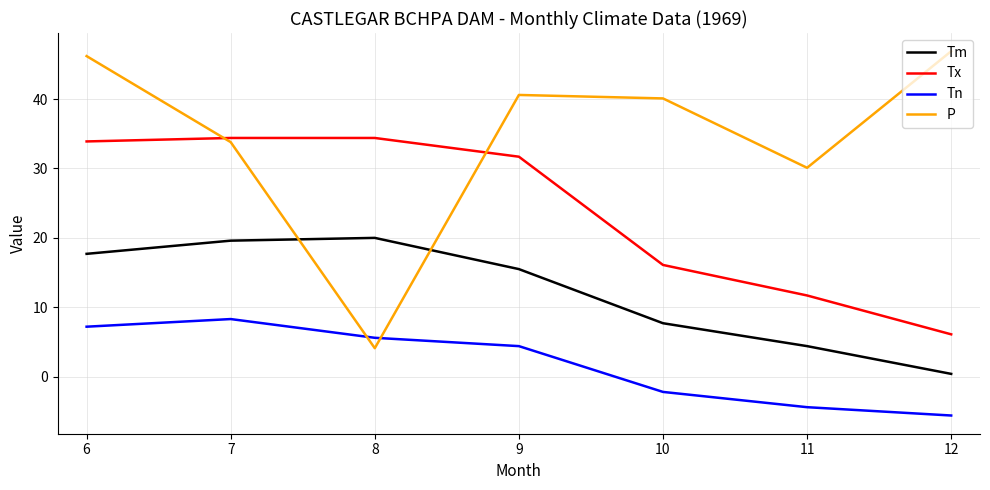

Reading left to right, transcribe all the data shown in this chart.

Tm: 17.7	19.6	20.0	15.5	7.7	4.4	0.4
Tx: 33.9	34.4	34.4	31.7	16.1	11.7	6.1
Tn: 7.2	8.3	5.6	4.4	-2.2	-4.4	-5.6
P: 46.2	33.8	4.1	40.6	40.1	30.1	46.9